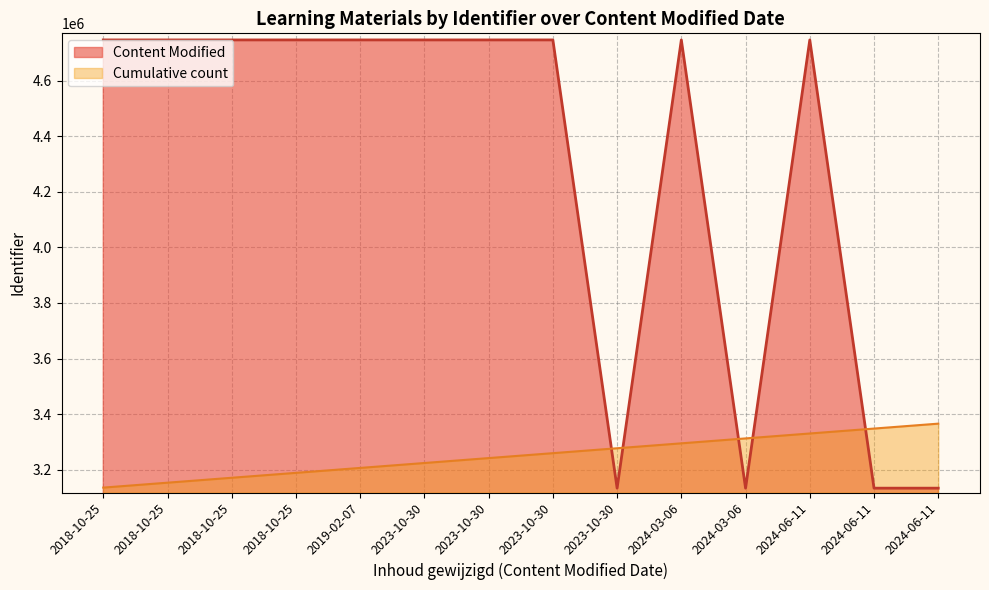

Is it true that Content Modified equals 4746117.0 at 2023-10-30?

True